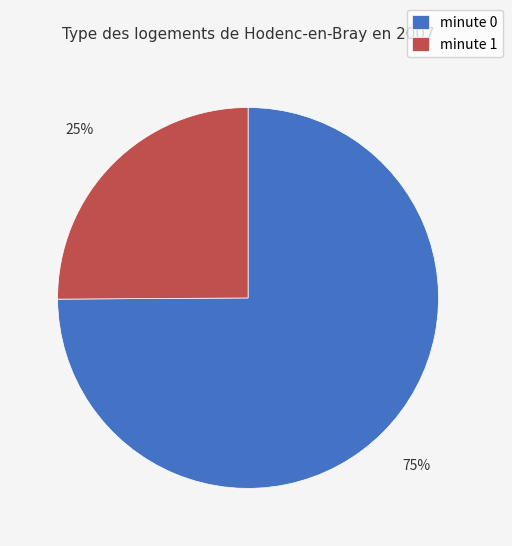

Is there a majority slice in this chart?

Yes